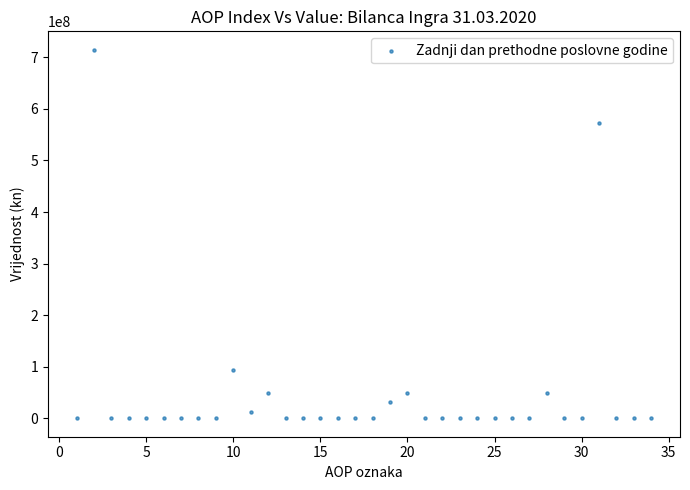

What is the range of X values (max minus min)?

33